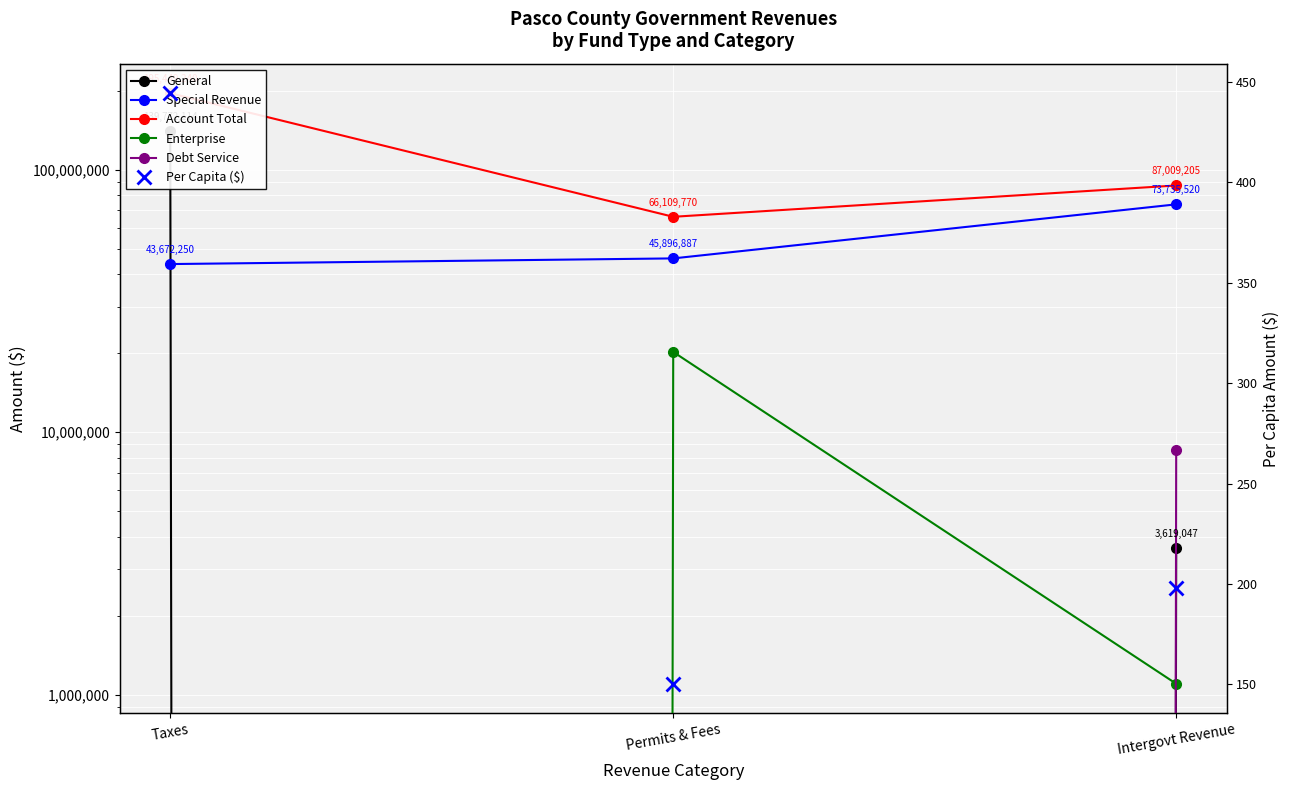

The Enterprise series shows 1100941.0 at Intergovt Revenue. True or false?

True